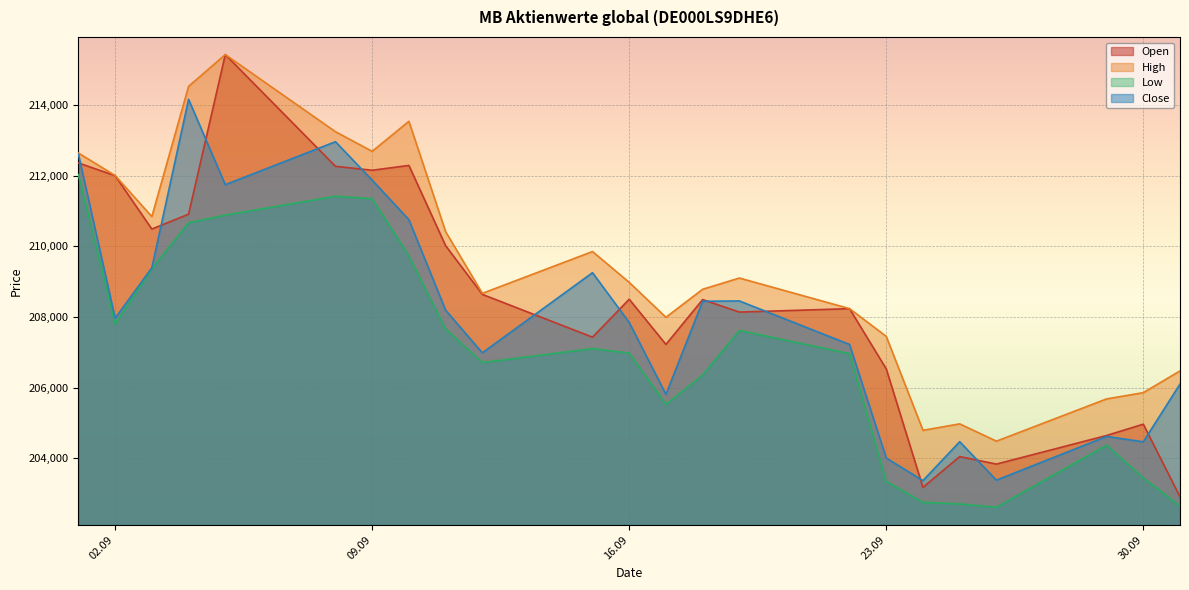

What is the maximum value for Close?

214168